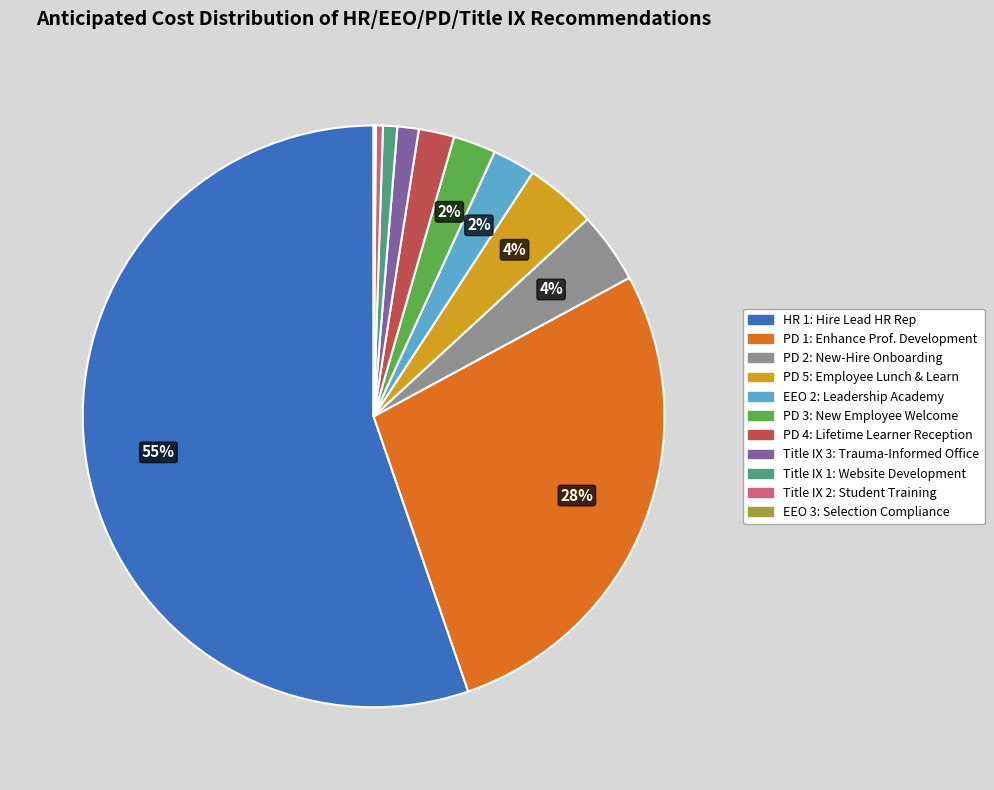

Does any single category account for the majority?

Yes